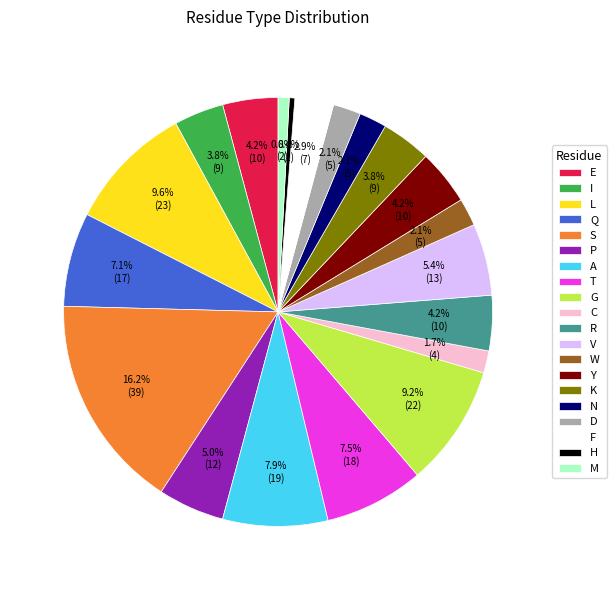

To the nearest percent, what is the average slice percentage?

5%